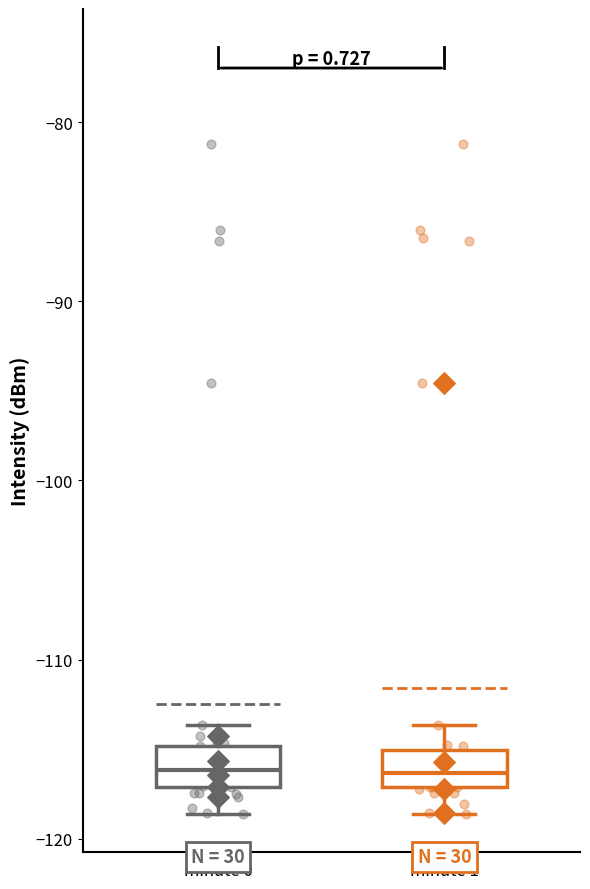

Reading left to right, transcribe this box plot: for each box, give where its median line is, the range the box spans, and where its two whiskers end, as read against the y-axis. The values are not printed on the chart, so give them approximately, as read against the axis.

minute 0: median -116, box -117 to -115, whiskers -119 to -114
minute 1: median -116, box -117 to -115, whiskers -119 to -114